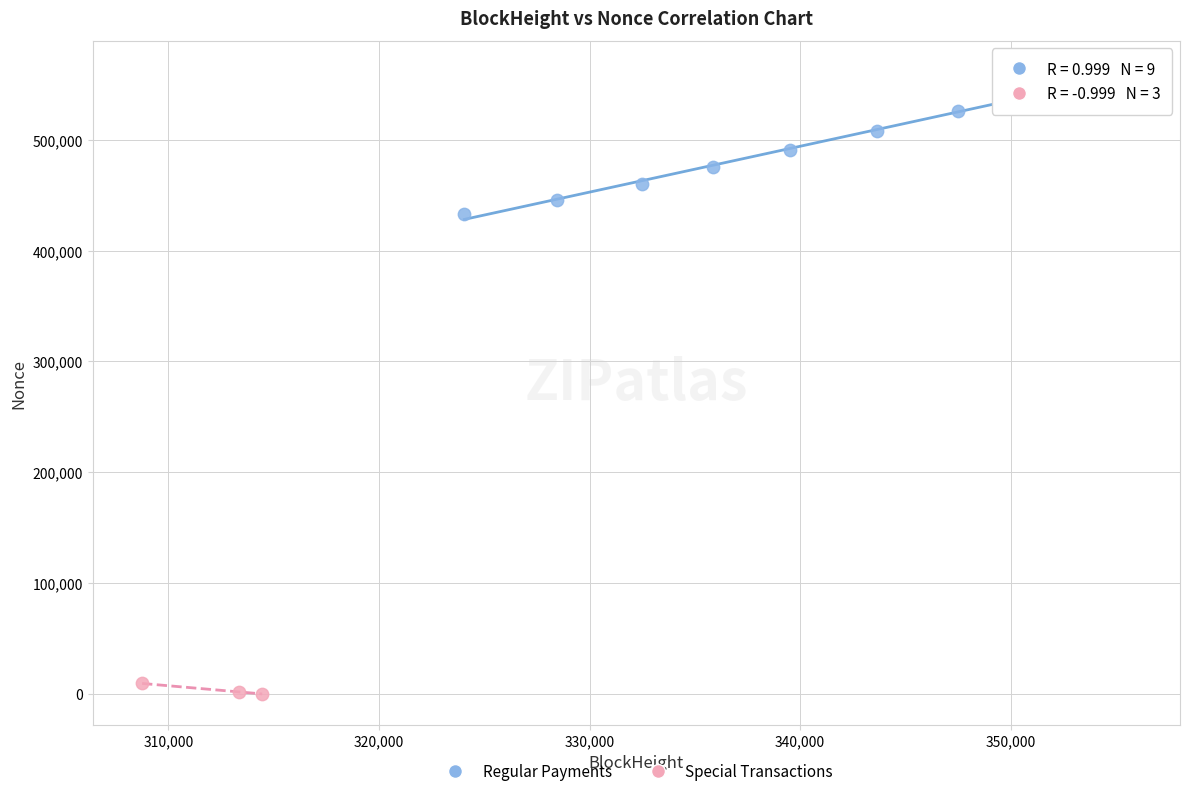

Which series reaches the maximum Y coordinate?

Regular Payments